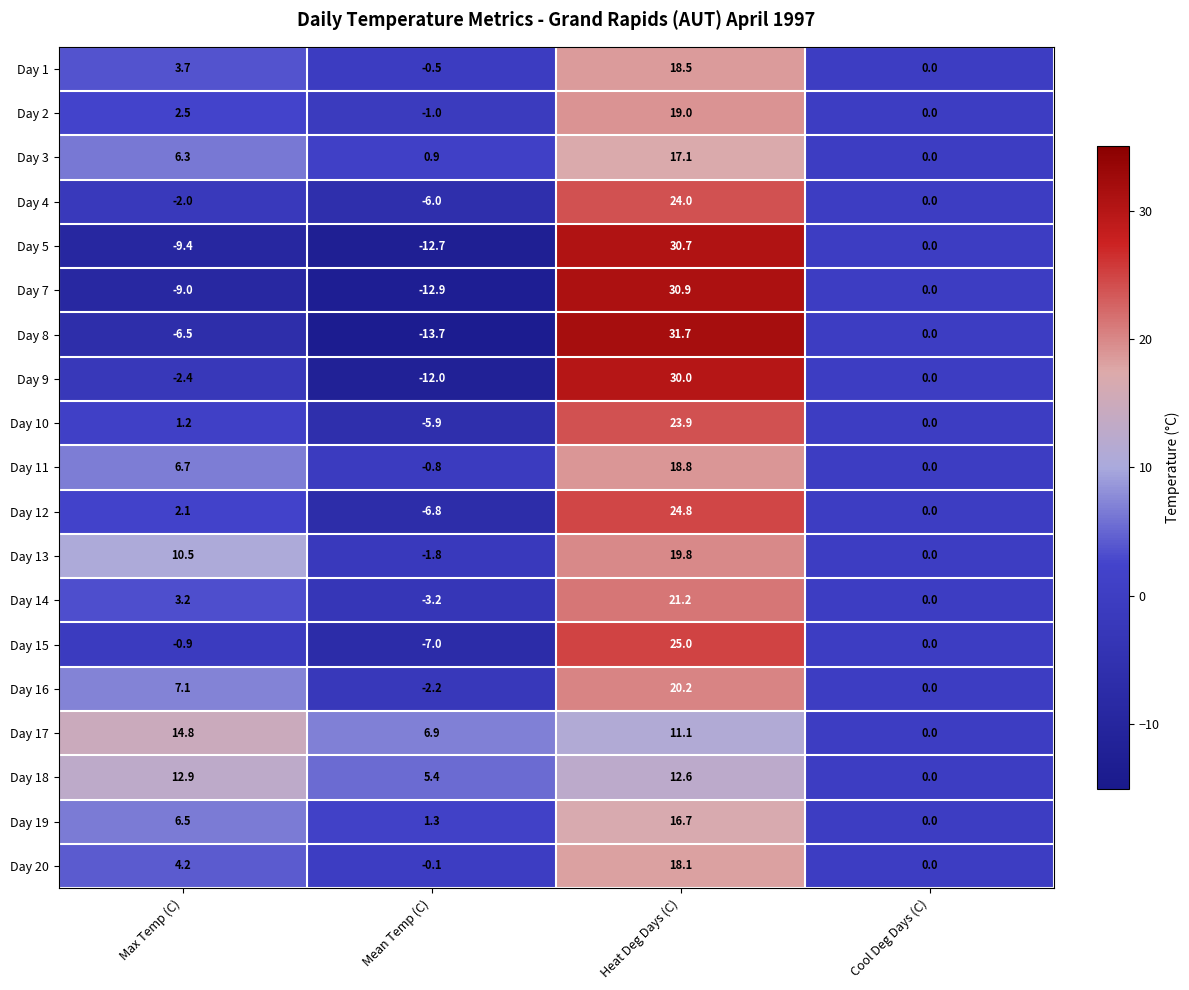

What is the spread (max minus min) of values at Max Temp (C)?

24.2